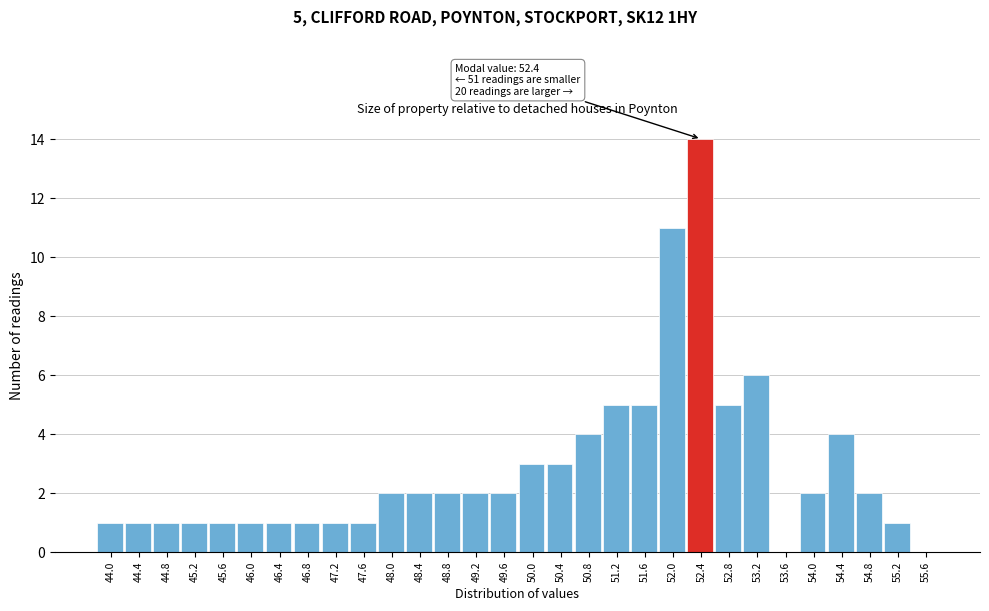

Over which range of the x-axis is the bar tallest?

52.2 to 52.6